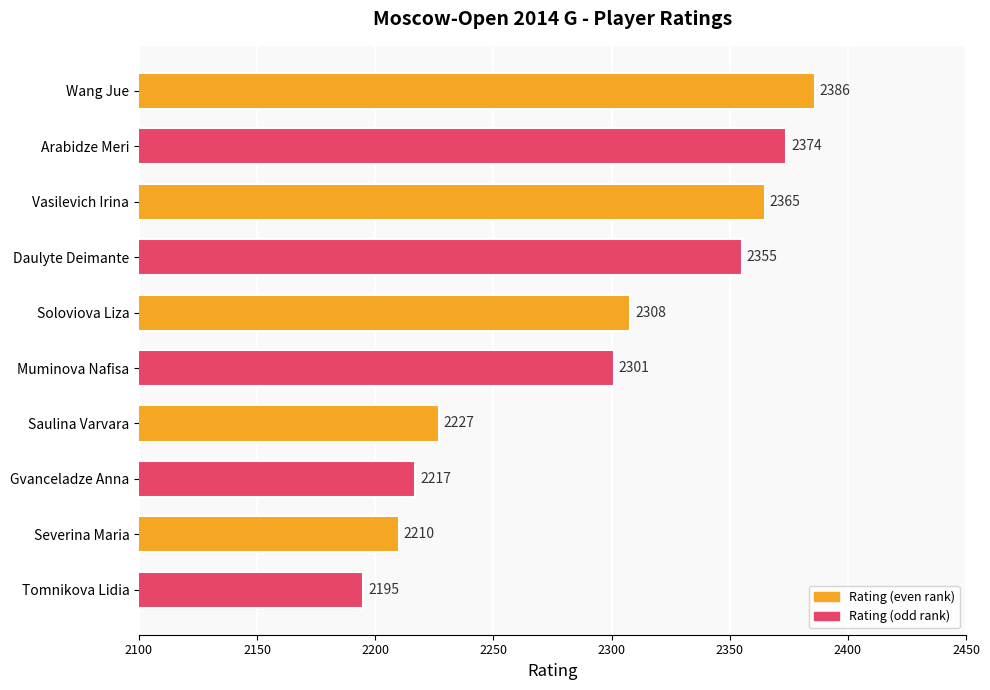

What is the change in value from Gvanceladze Anna to Vasilevich Irina?

+148